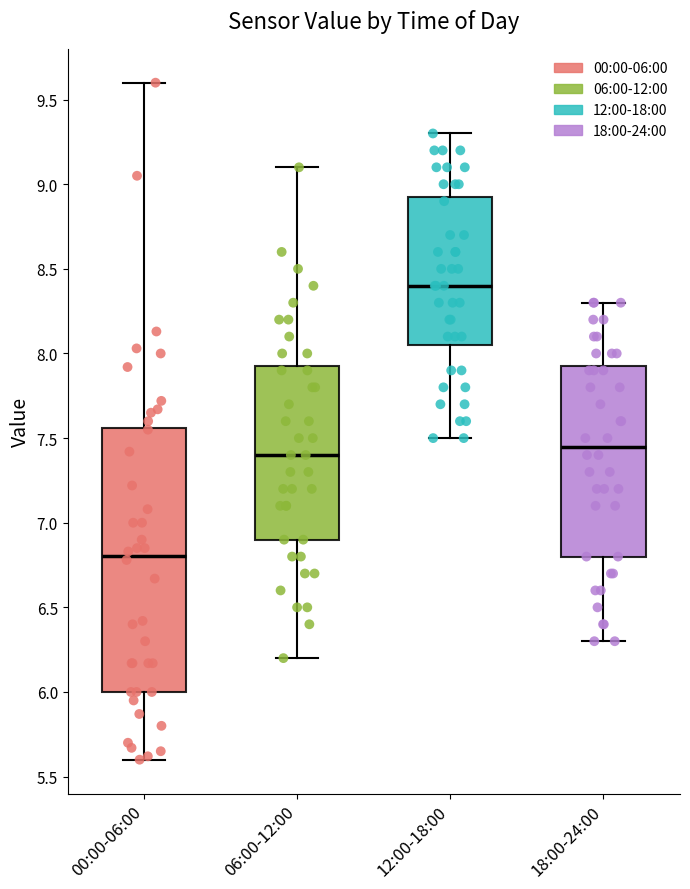

Where is the lower edge of the box for 00:00-06:00 on the y-axis? The values are not printed on the chart, so give them approximately, as read against the axis.

6.00